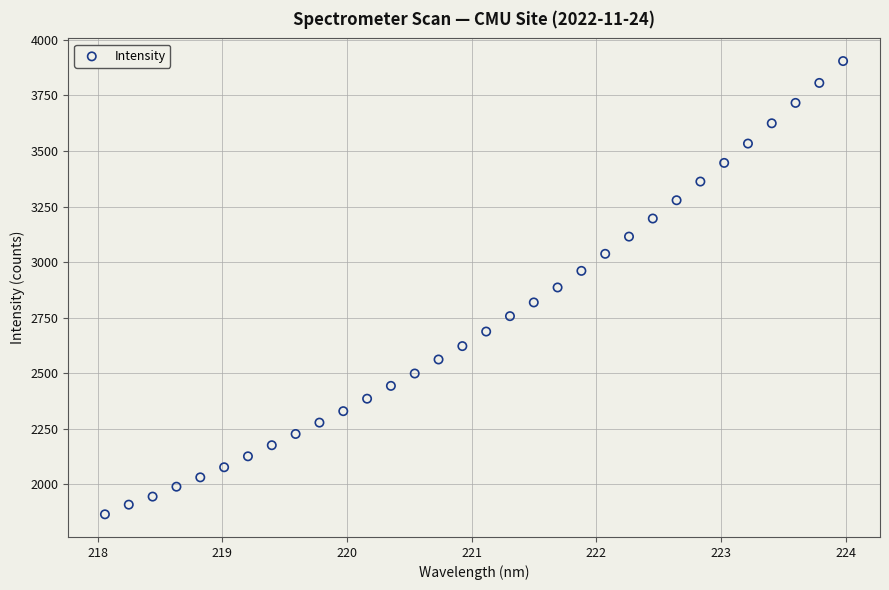

What is the range of X values (max minus min)?

5.9